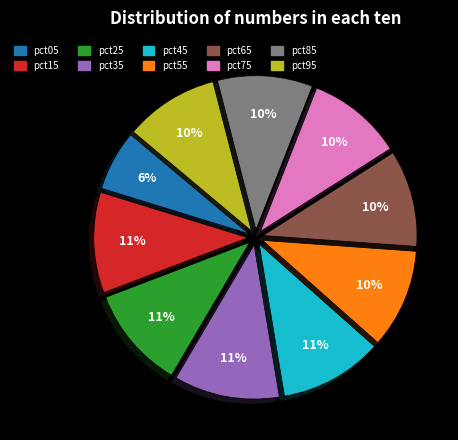

To the nearest percent, what percentage of the pie is pct85?

10%